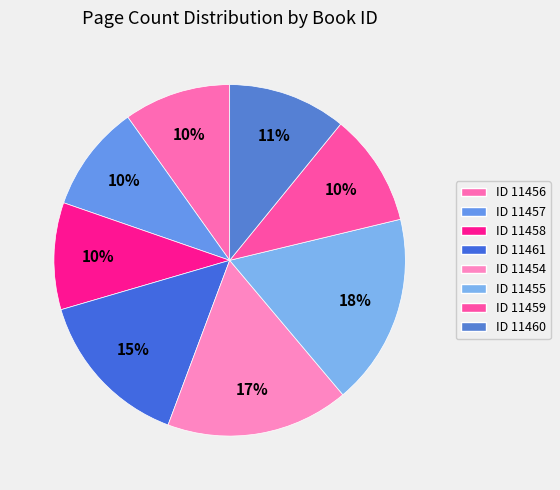

How many segments does this pie chart have?

8